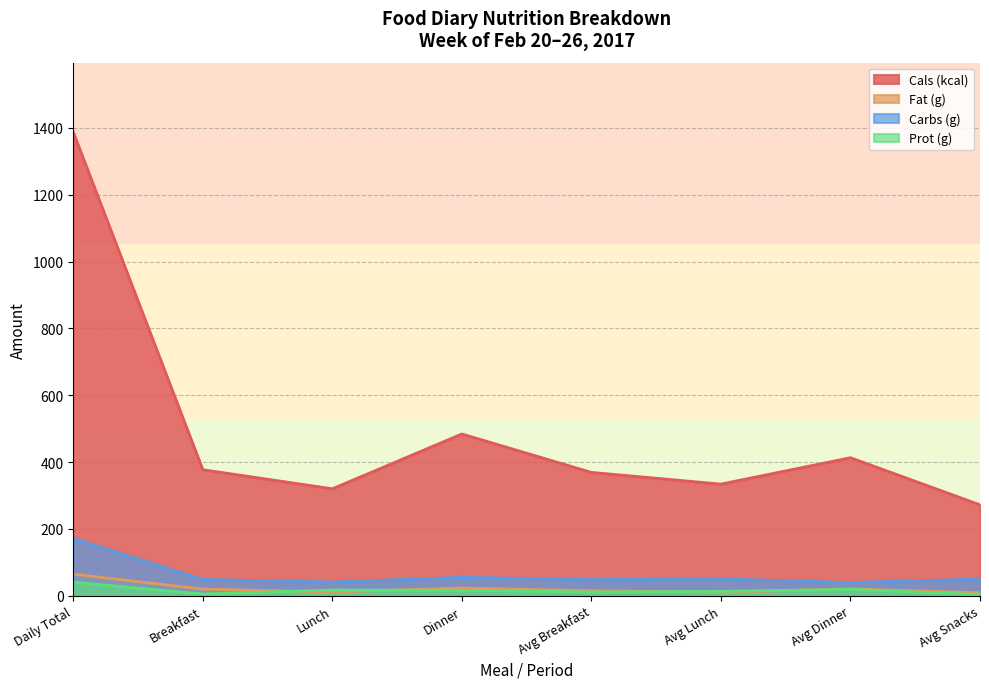

Which series has the largest range (max minus min)?

Cals (kcal)